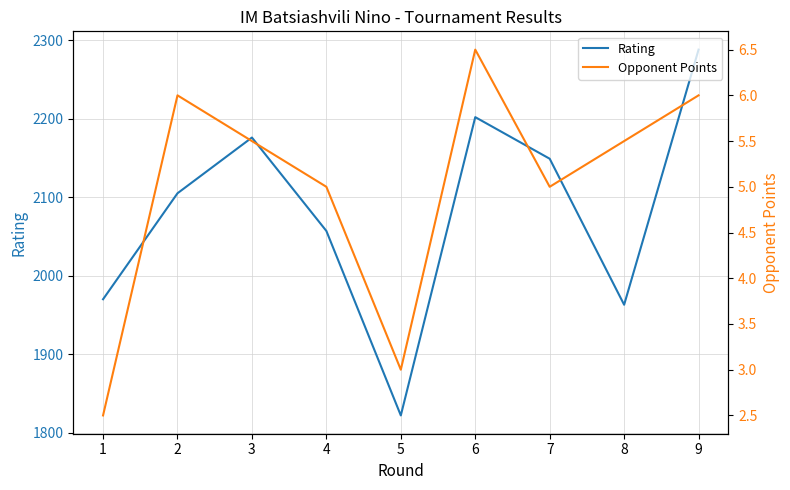

At 3, list the series in order from largest to smallest.

Rating, Opponent Points